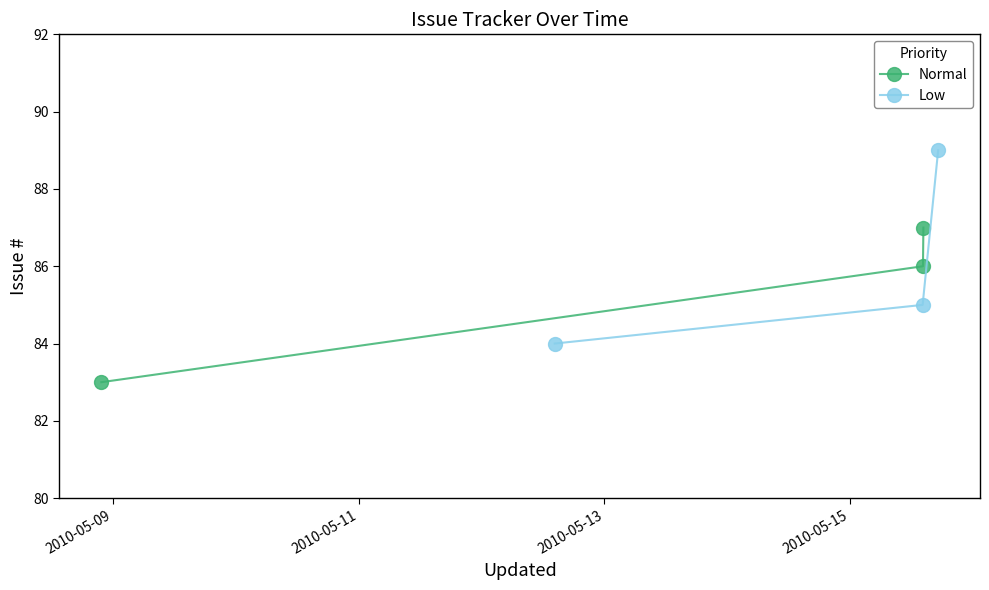

What is the value of the Normal point at the 2nd from the left?

86